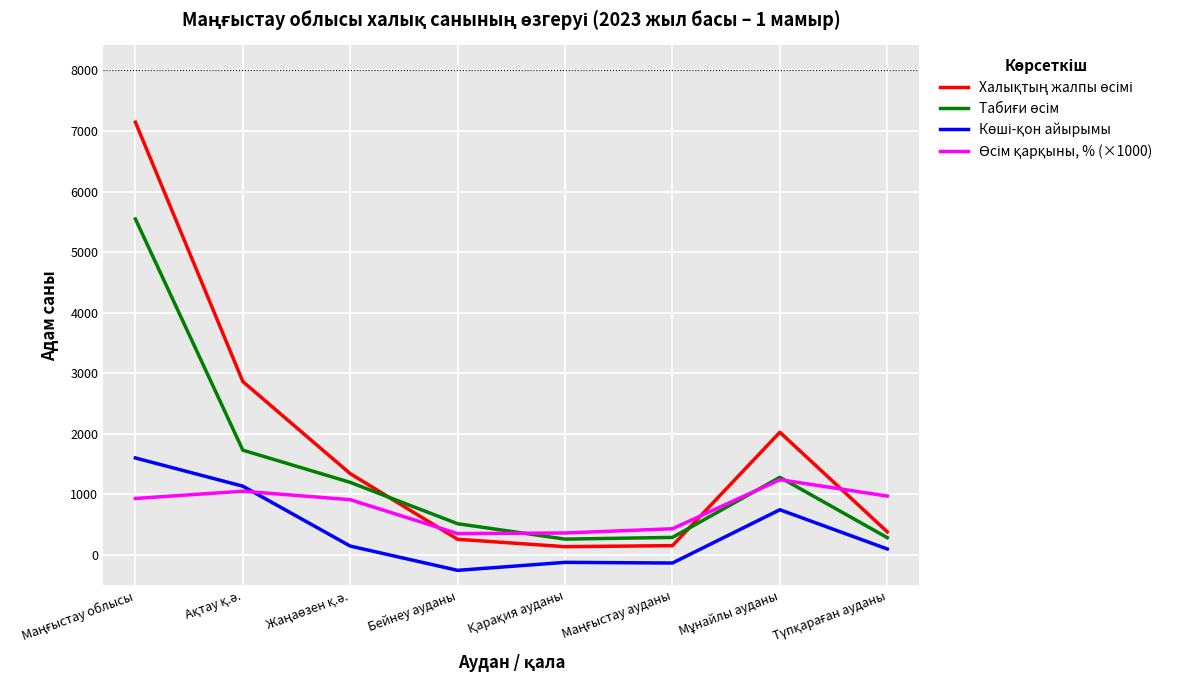

What is the smallest value displayed?

-257